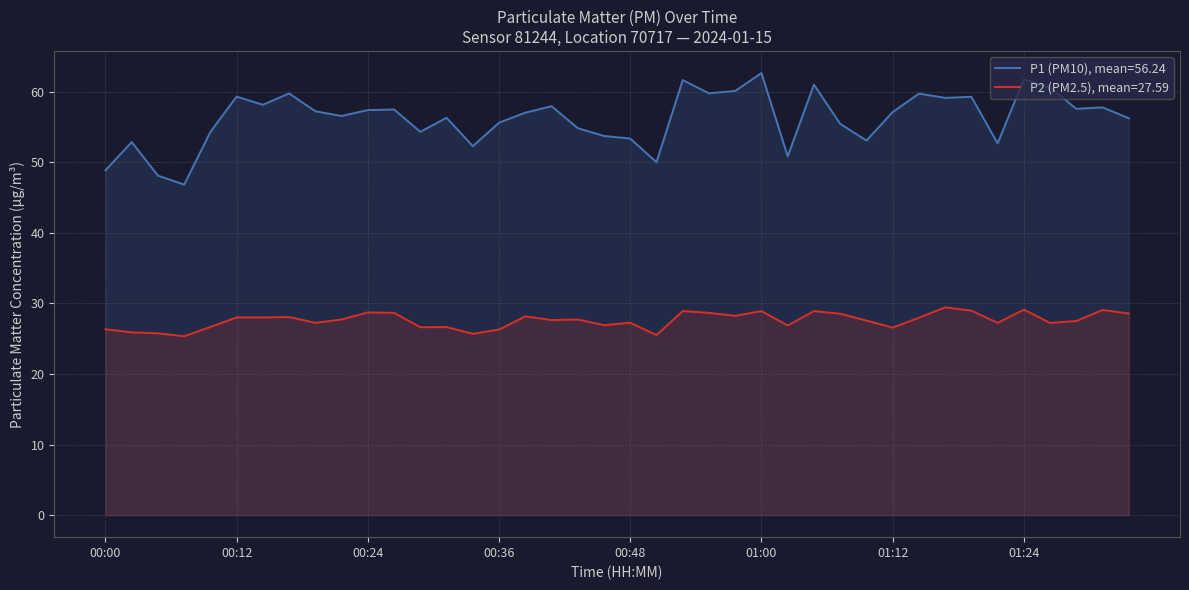

True or false: P2 has more than 2 points higher than both neighbors.

False